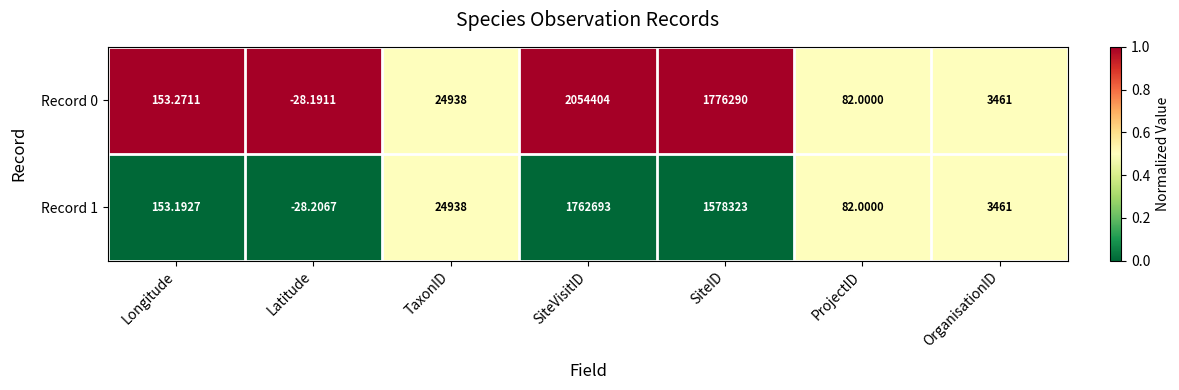

Which category has the lowest value in the Record 0 series?

Latitude